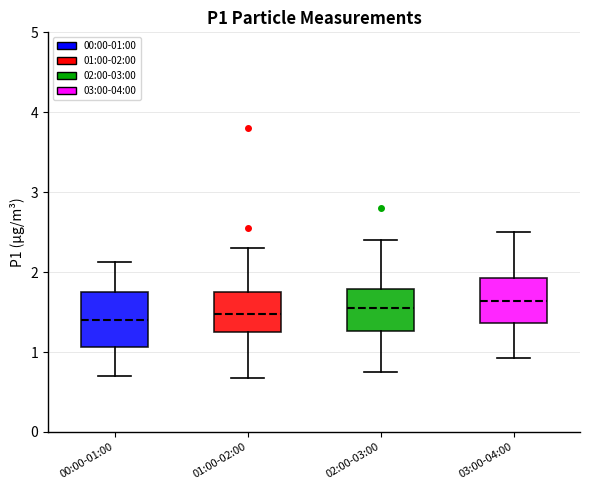

Reading left to right, transcribe this box plot: for each box, give where its median line is, the range the box spans, and where its two whiskers end, as read against the y-axis. The values are not printed on the chart, so give them approximately, as read against the axis.

00:00-01:00: median 1.4, box 1.1 to 1.8, whiskers 0.7 to 2.1
01:00-02:00: median 1.5, box 1.3 to 1.8, whiskers 0.7 to 2.3
02:00-03:00: median 1.6, box 1.3 to 1.8, whiskers 0.8 to 2.4
03:00-04:00: median 1.6, box 1.4 to 1.9, whiskers 0.9 to 2.5